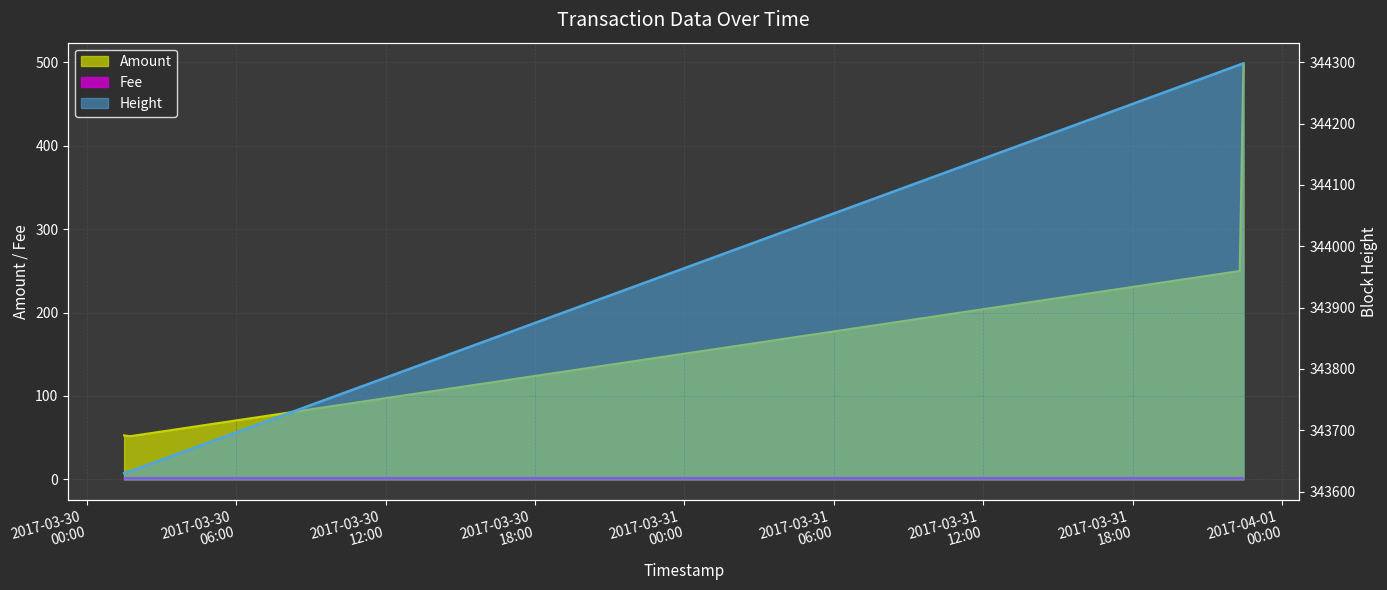

Is the value of Amount at 2017-03-31 22:17:01 greater than the value of Height at 2017-03-31 22:17:01?

No